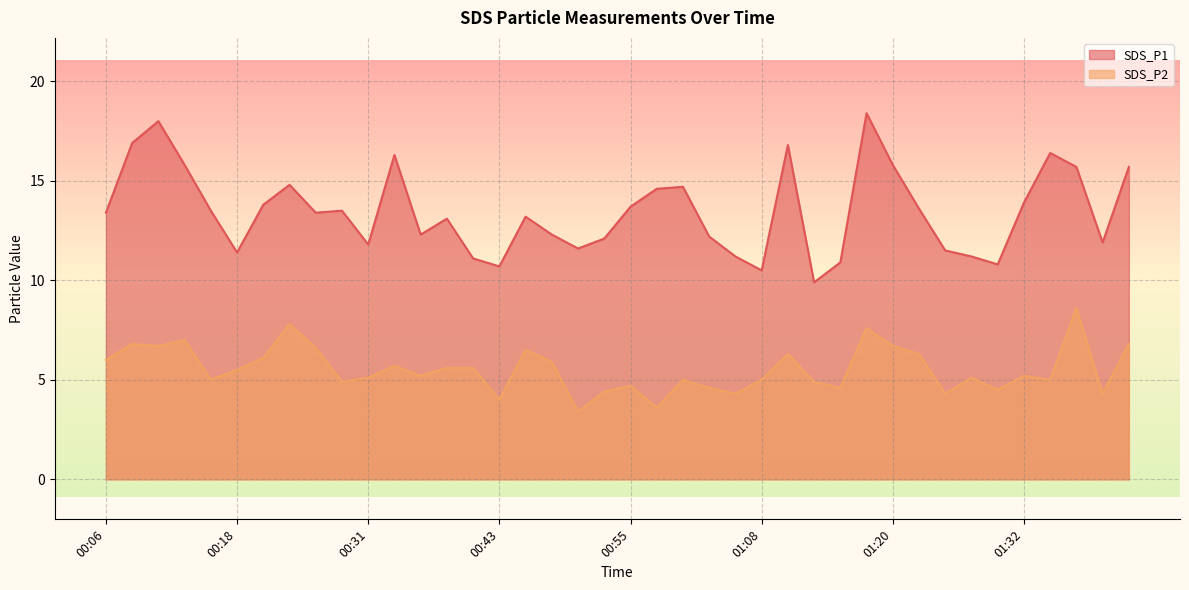

The value of SDS_P2 at 00:06 is 6.0. True or false?

True